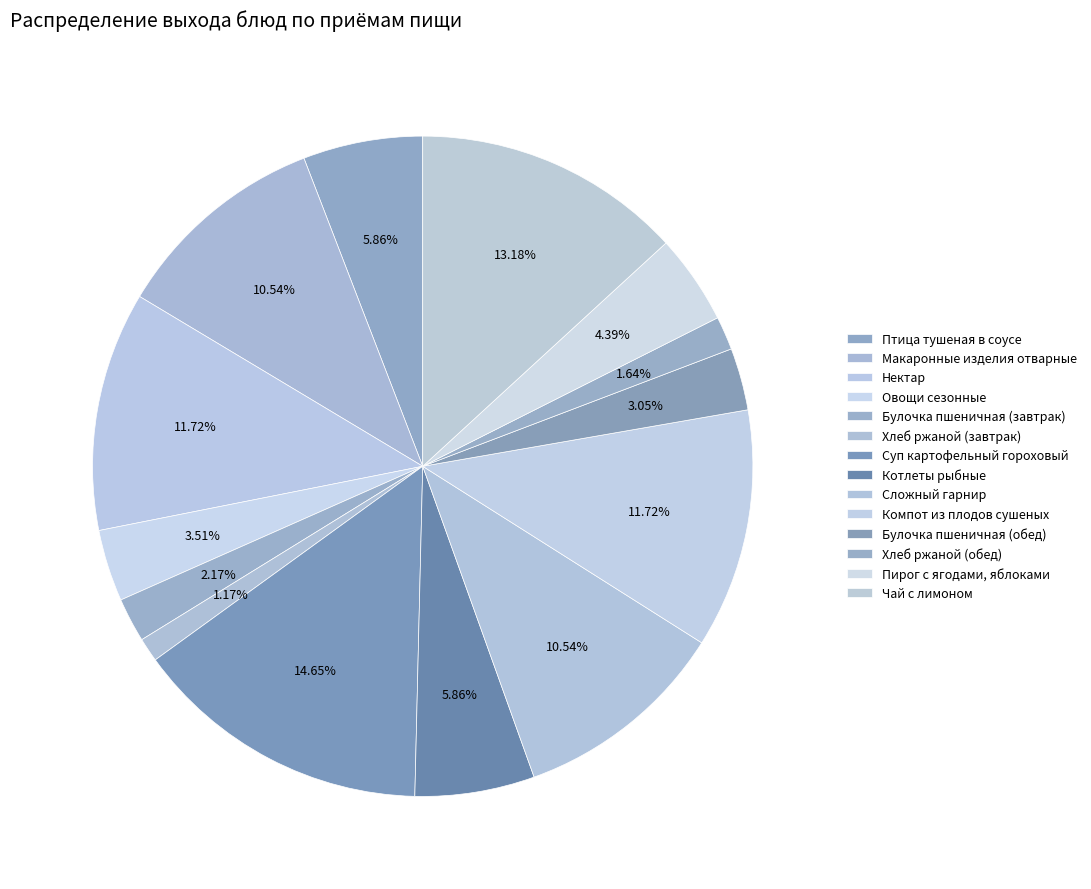

Is it true that Птица тушеная в соусе is 12% of the pie?

False